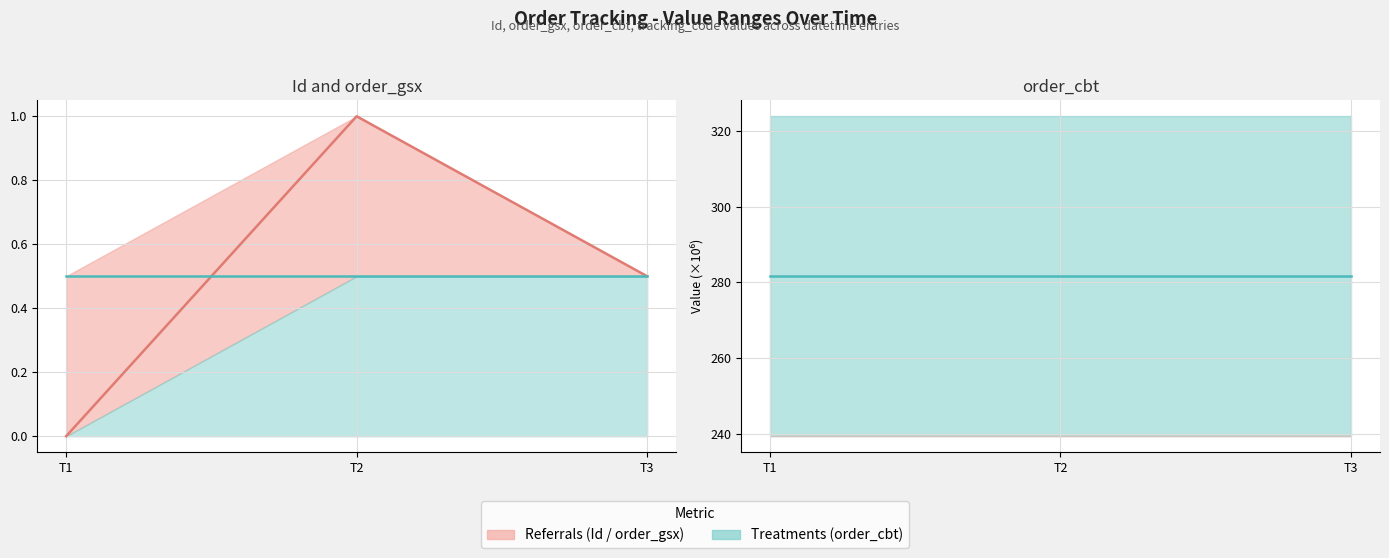

Reading left to right, transcribe all the data shown in this chart.

Id: 0.0	1.0	0.5
order_gsx: 0.5	0.5	0.5
order_cbt: 281.6	281.6	281.6